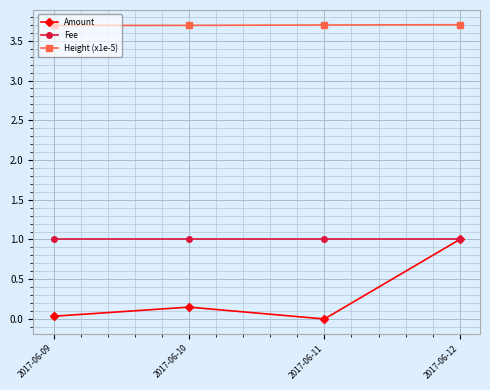

The value of Amount at 2017-06-12 is 1.3. True or false?

False